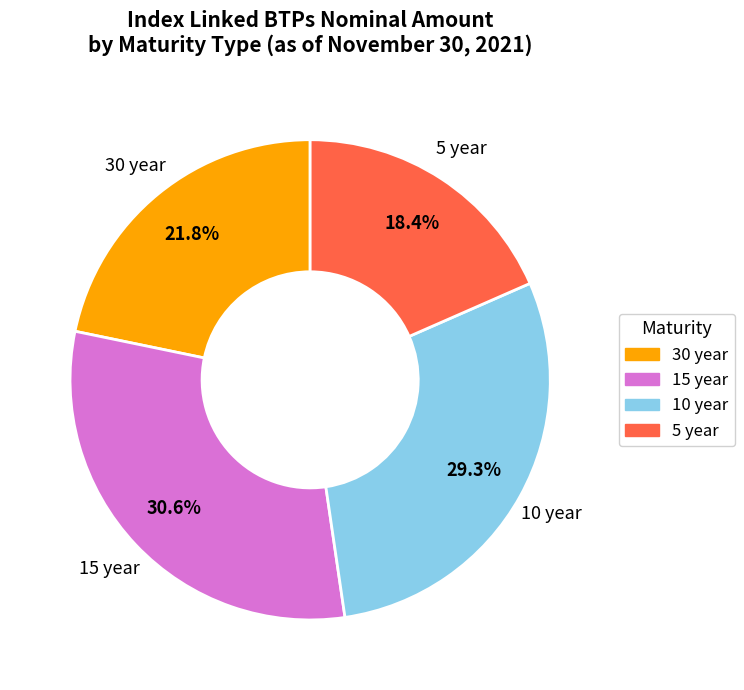

Which category has the biggest portion of the pie?

15 year